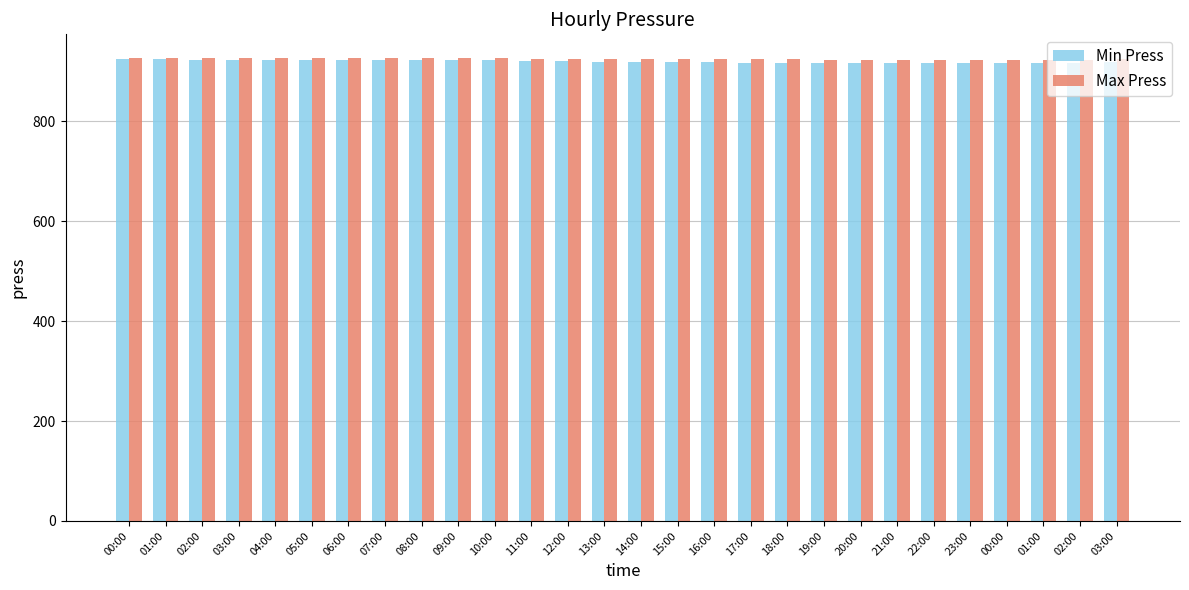

How many bars are there in each group?

2